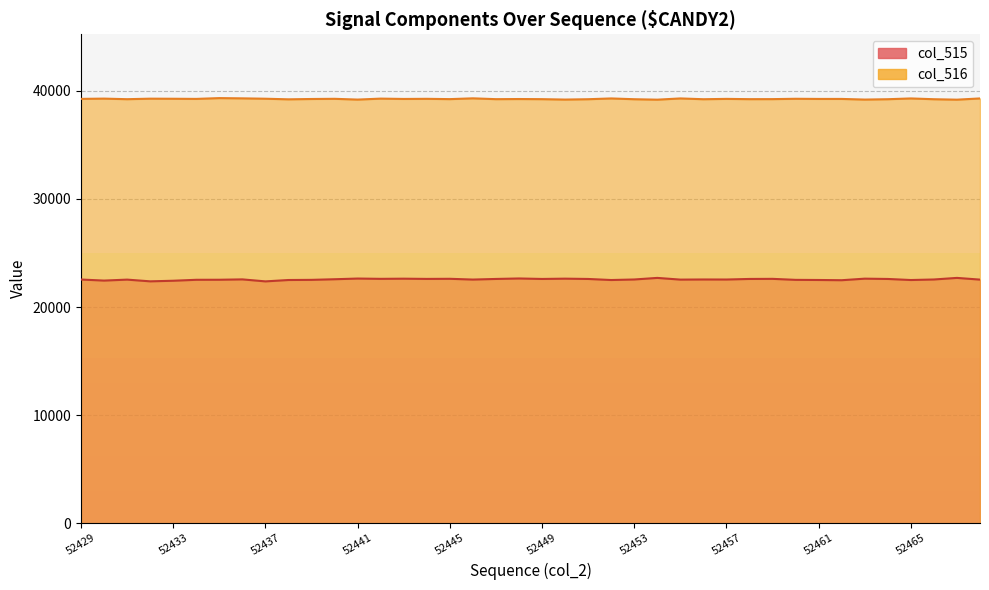

What is the highest value of the col_516 series?

39331